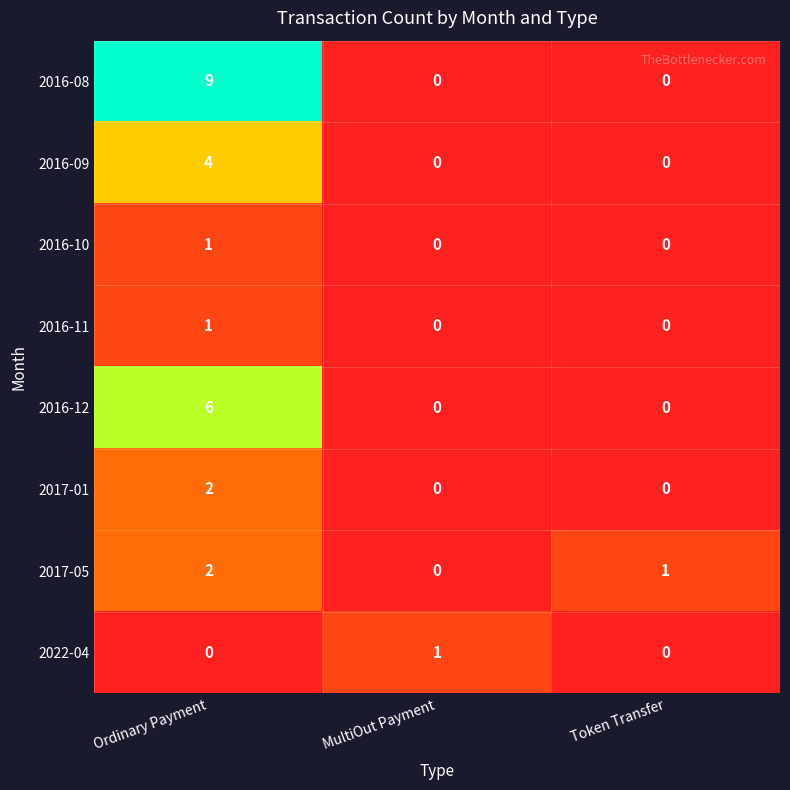

Which series has the widest spread of values?

2016-08